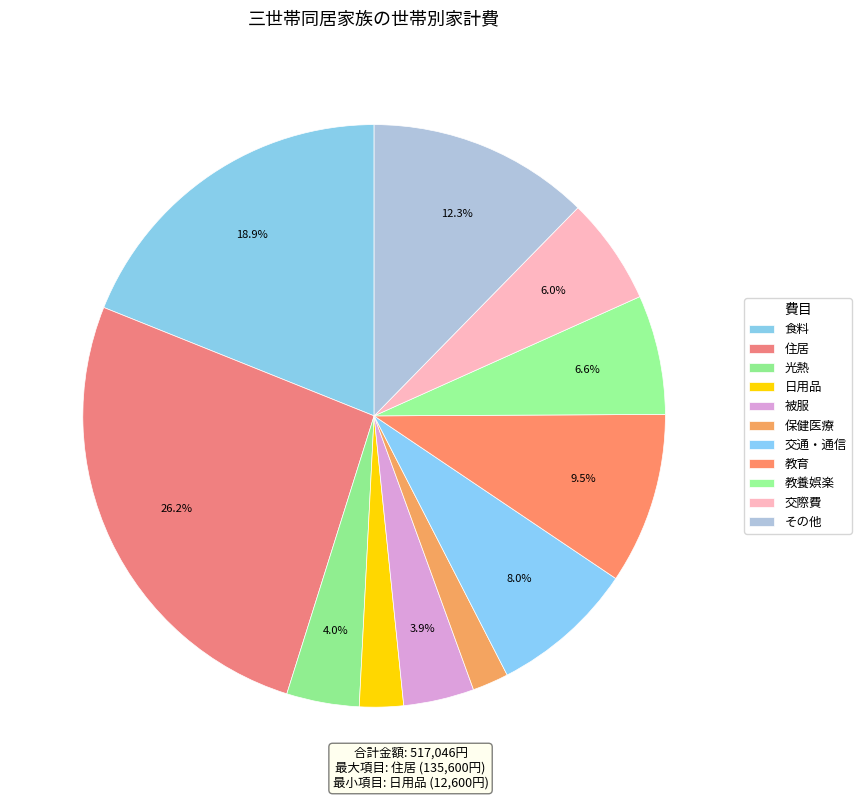

How many segments does this pie chart have?

11